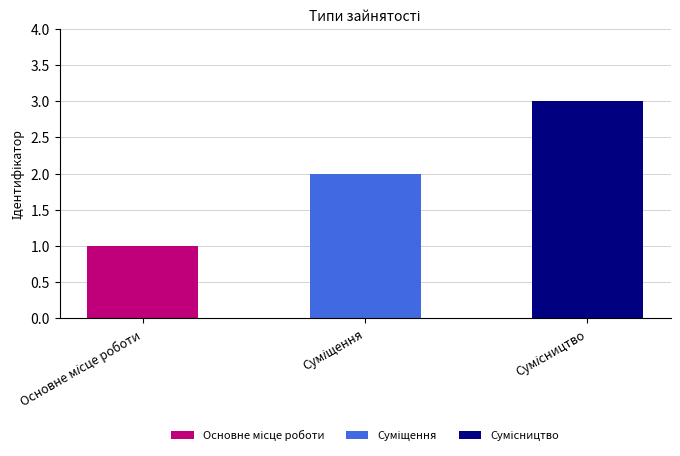

Count the number of values greater than 2.

1